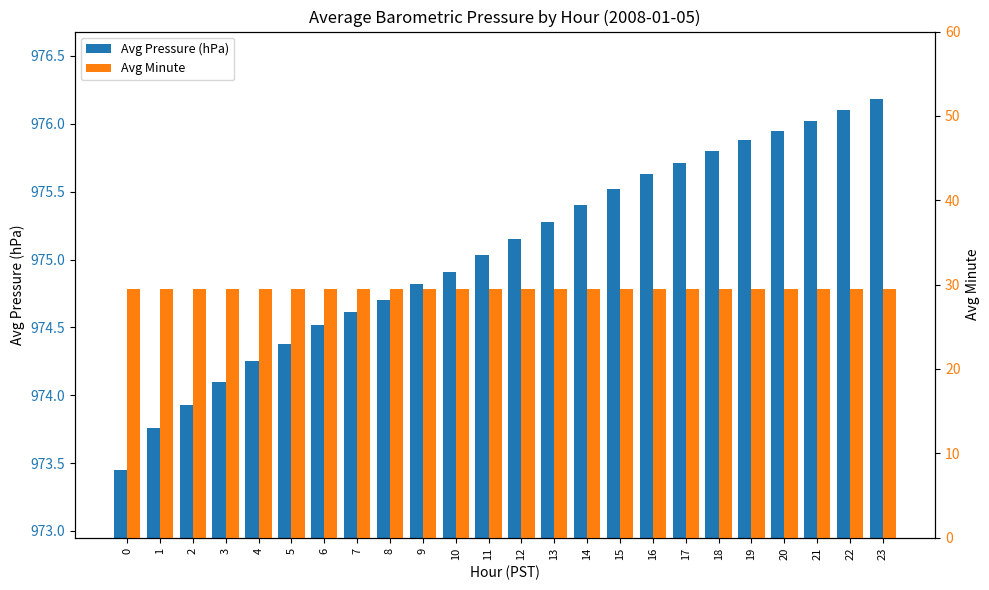

Are the bars grouped side by side (vs. stacked)?

Yes